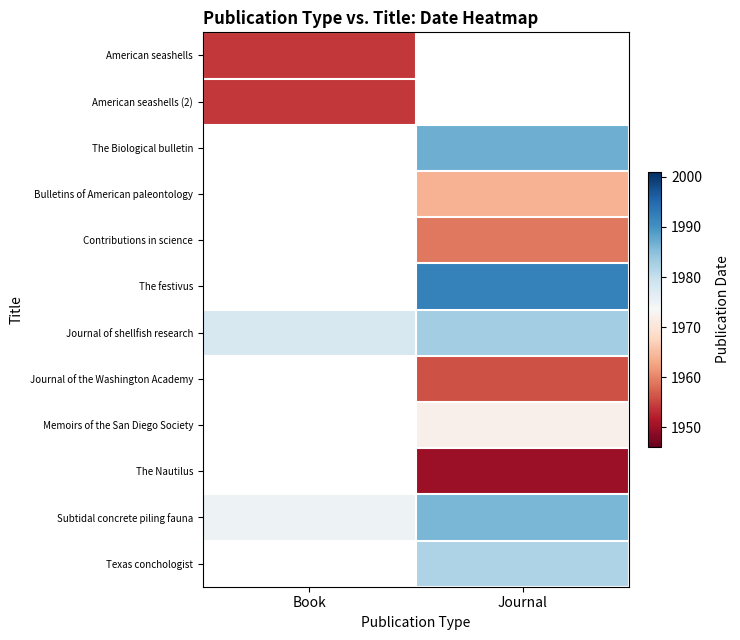

At how many categories does at least one series exceed 1060?

2